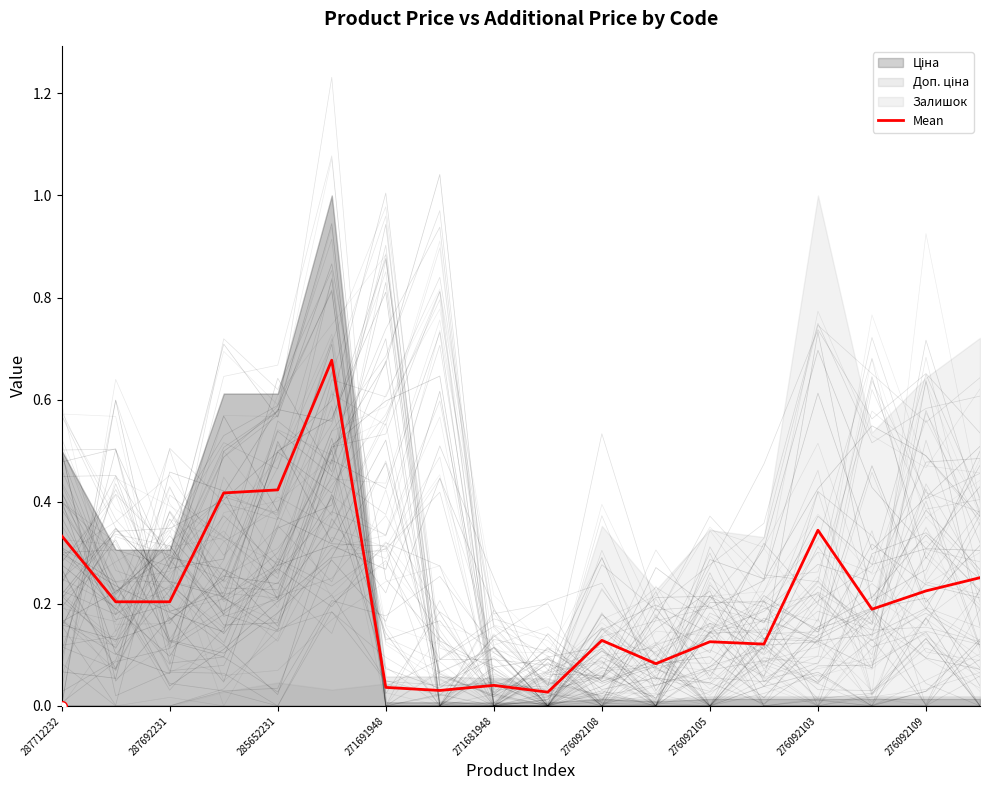

Is it true that Mean equals 0.1 at 271691948?

False